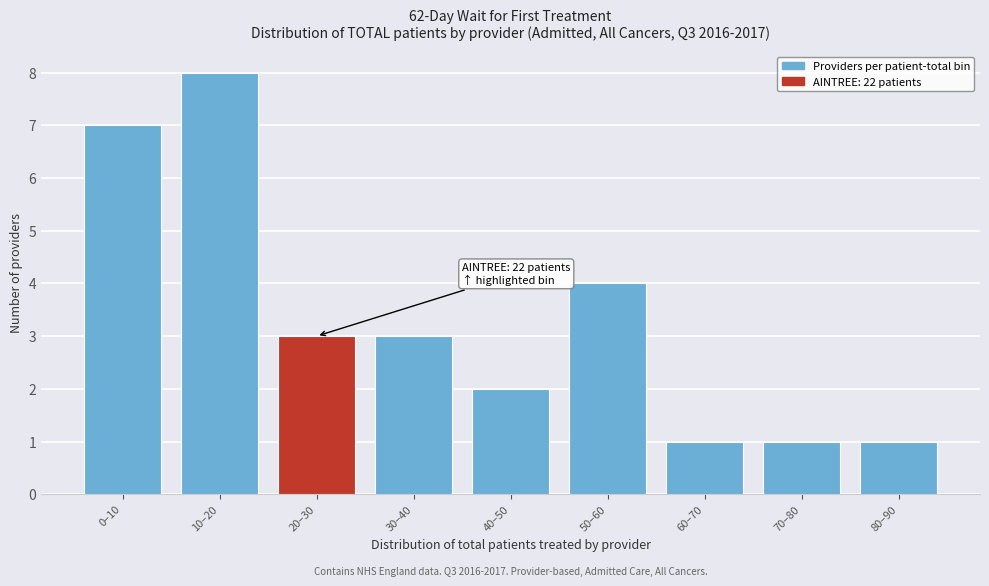

Reading left to right, extract all data points from this chart.

0–10=7	10–20=8	20–30=3	30–40=3	40–50=2	50–60=4	60–70=1	70–80=1	80–90=1